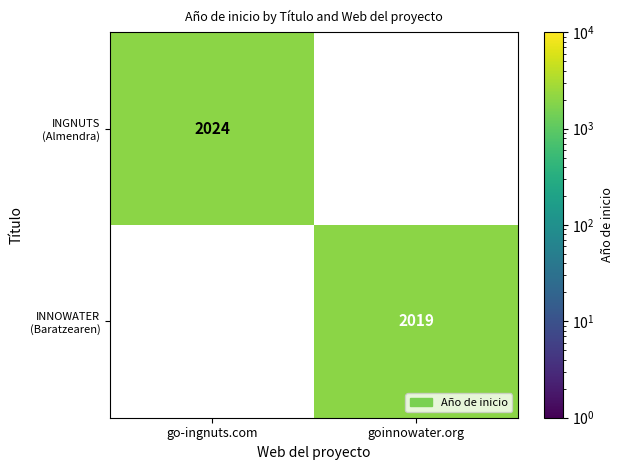

Which category has the highest value in the INNOWATER (Baratzearen) series?

go-ingnuts.com